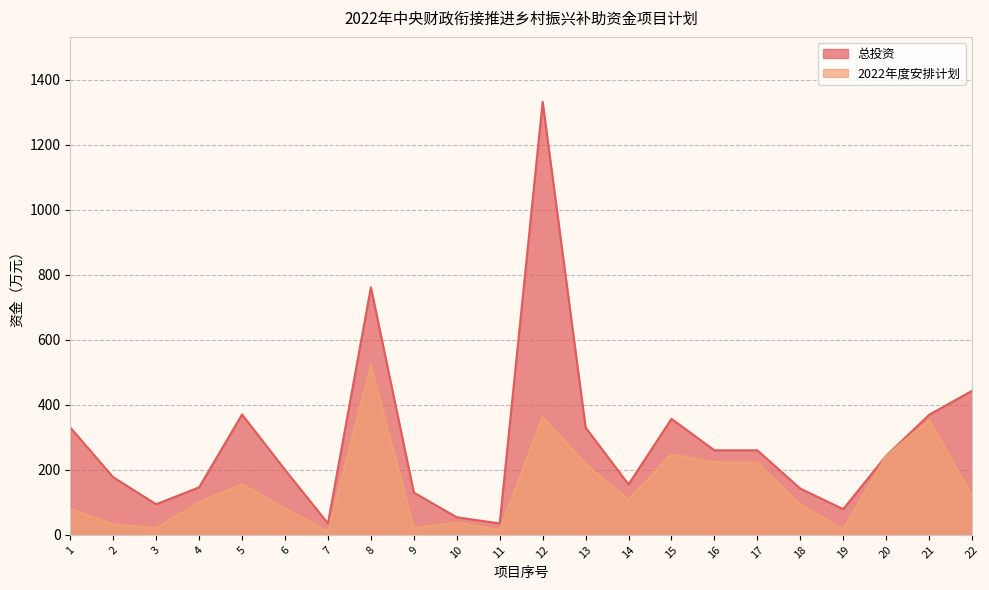

What is the value of the 总投资 point at the 3rd from the left?

93.9